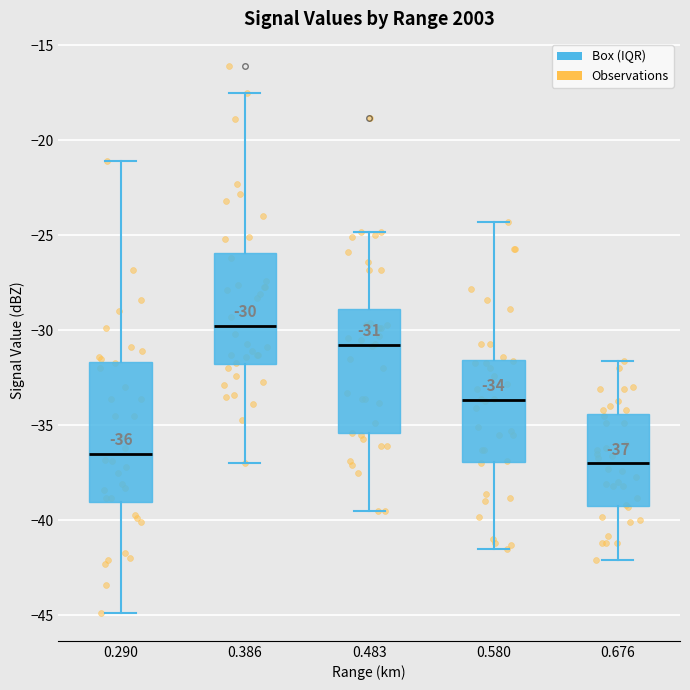

Which box is the tallest, from its lower edge to its upper edge?

0.290